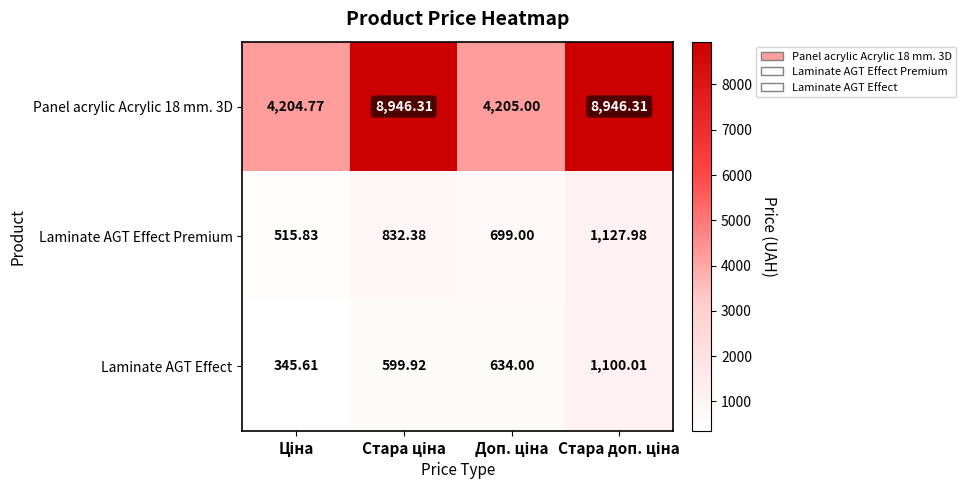

Reading right to left, list all the values displayed in this chart.

Panel acrylic Acrylic 18 mm. 3D: Стара доп. ціна=8946.3	Доп. ціна=4205.0	Стара ціна=8946.3	Ціна=4204.8
Laminate AGT Effect Premium: Стара доп. ціна=1128.0	Доп. ціна=699.0	Стара ціна=832.4	Ціна=515.8
Laminate AGT Effect: Стара доп. ціна=1100.0	Доп. ціна=634.0	Стара ціна=599.9	Ціна=345.6